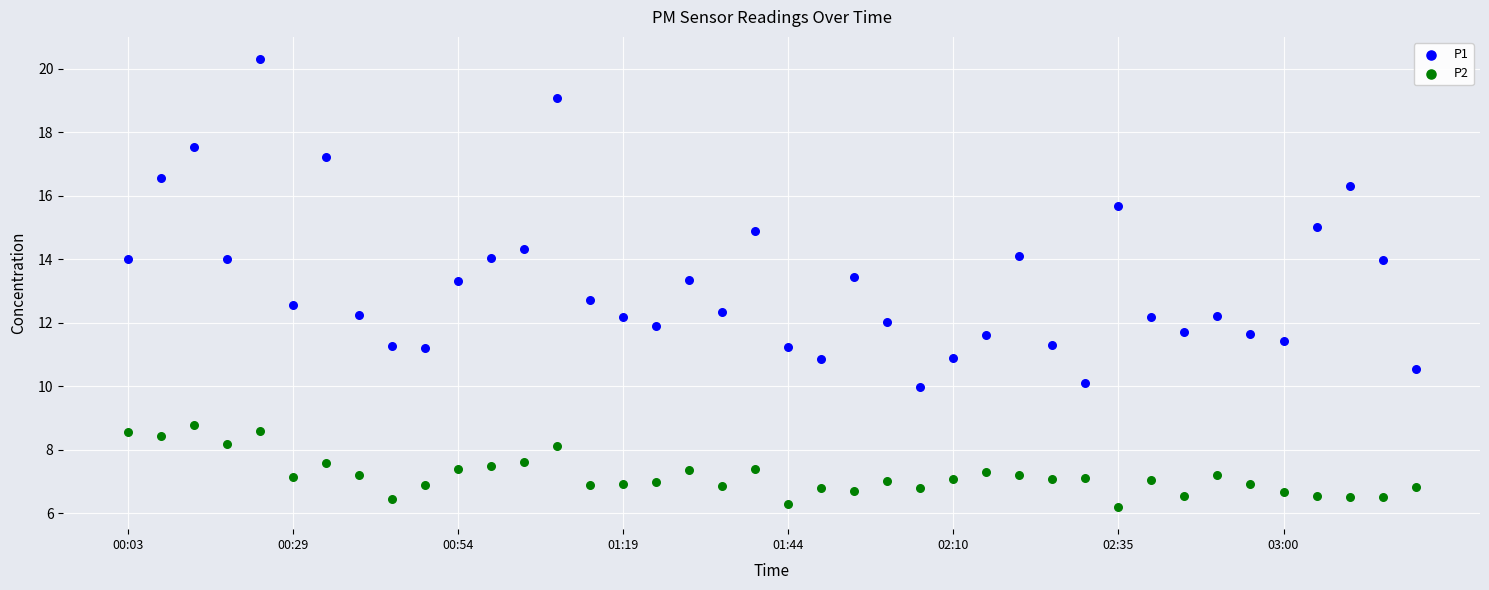

Which series has the largest Y range (max minus min)?

P1